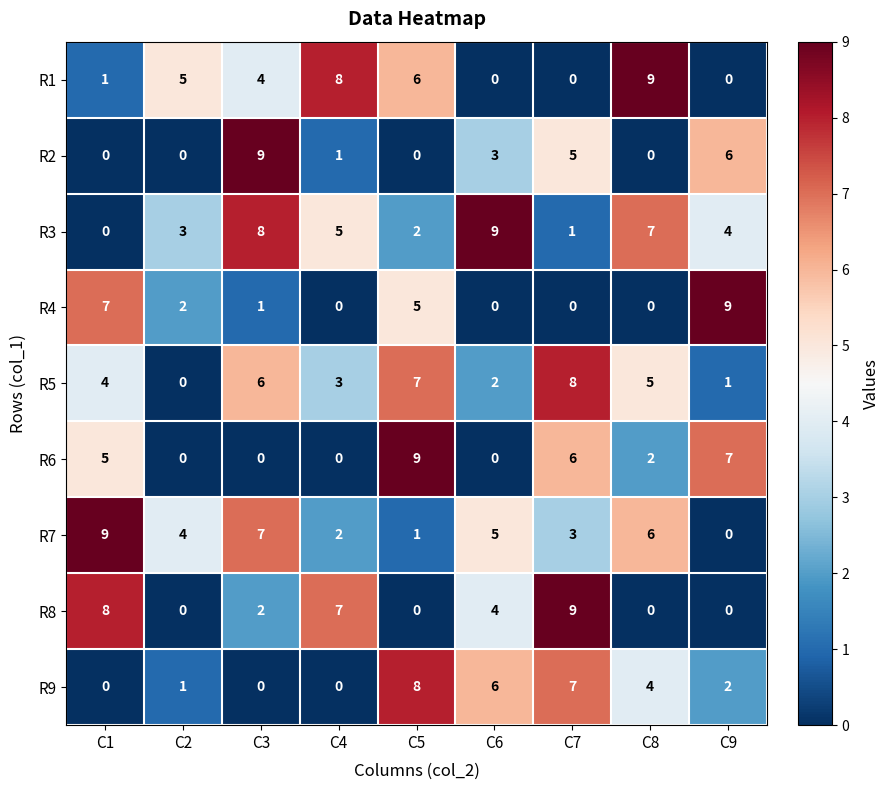

The R8 series shows 5 at C1. True or false?

False